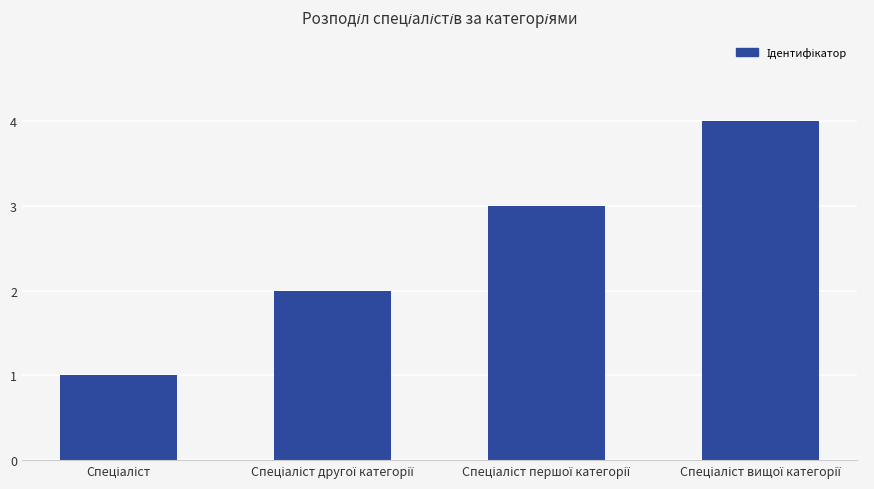

Reading left to right, list all the values displayed in this chart.

1	2	3	4